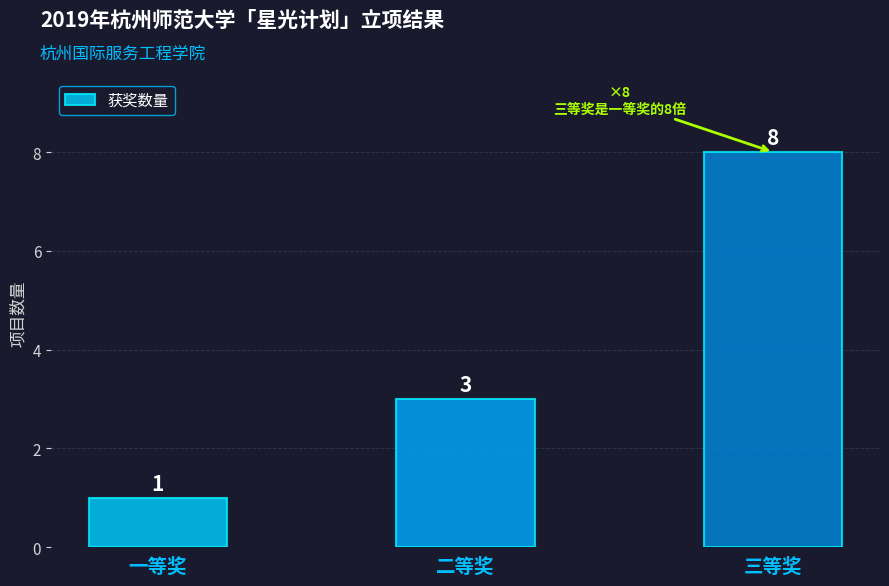

What position from the right is 一等奖?

3